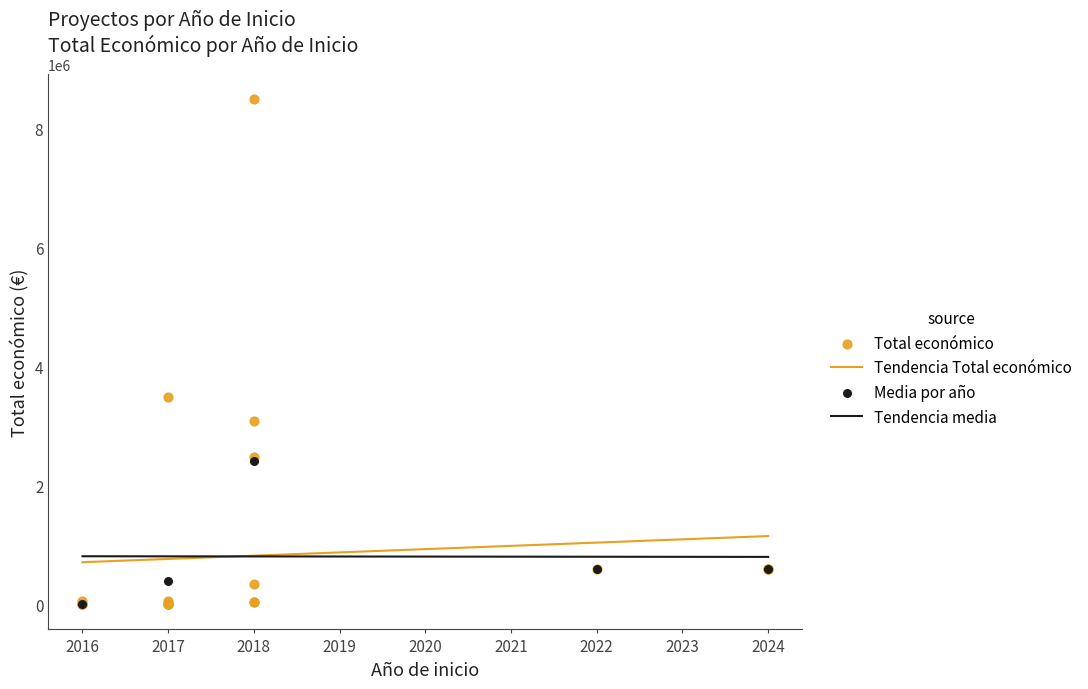

Which has a higher value, 2017 or 2017?

2017